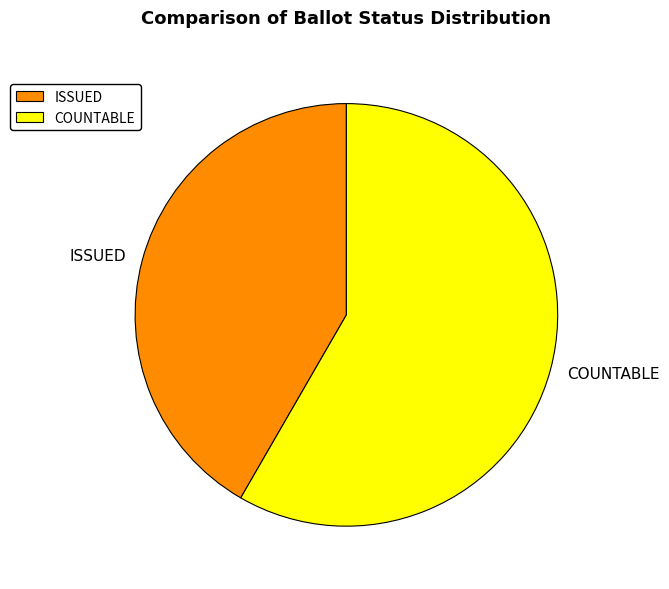

Approximately how many times larger is the value at ISSUED compared to COUNTABLE?

0.7